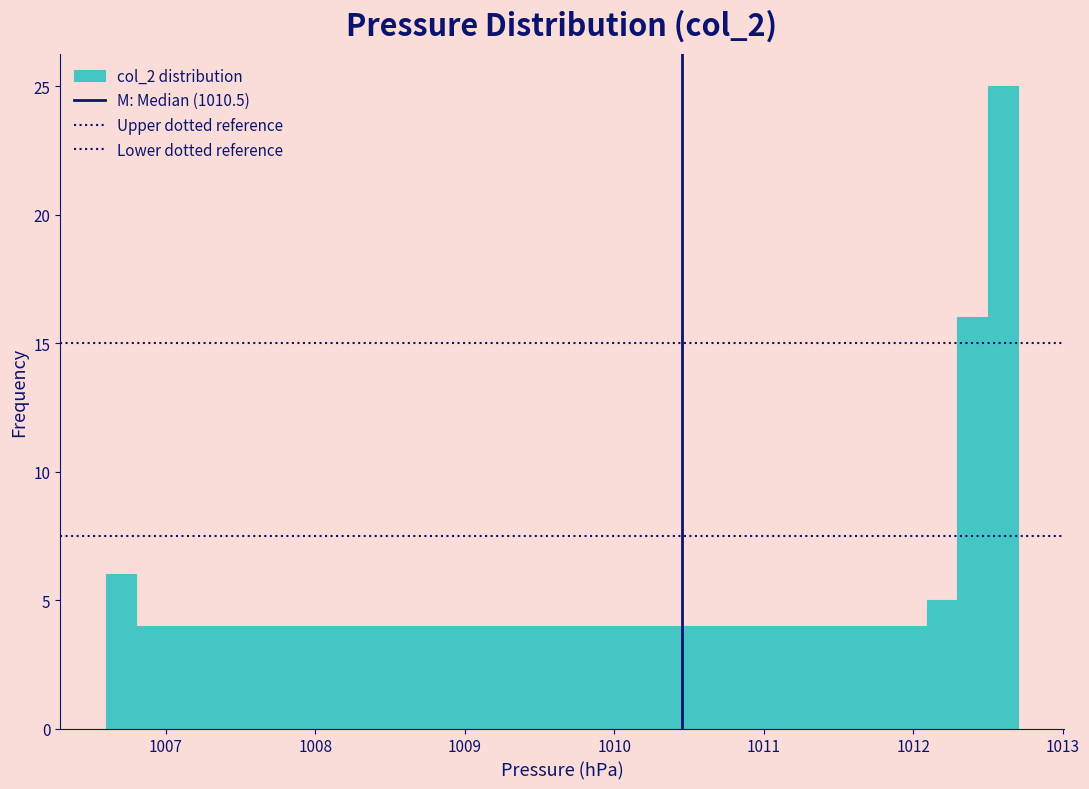

Around what value on the x-axis is the tallest bar? Give the approximate position of its centre, as read against the axis.

1012.6